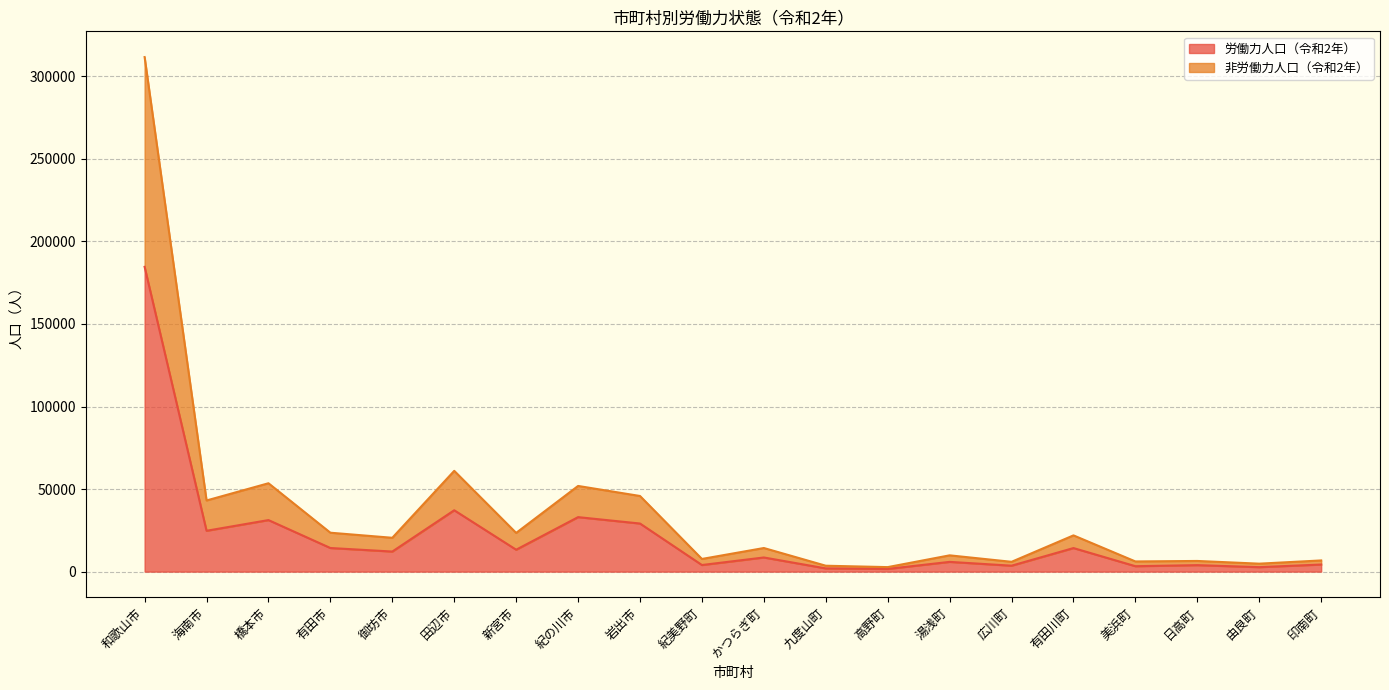

How many data points in 労働力人口（令和2年） are above 12149?

9